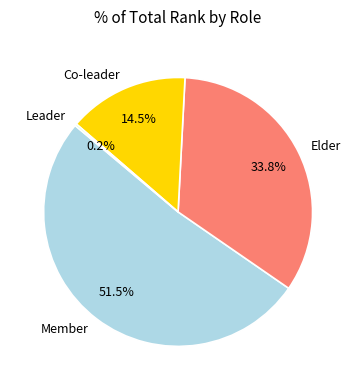

Is there a majority slice in this chart?

Yes